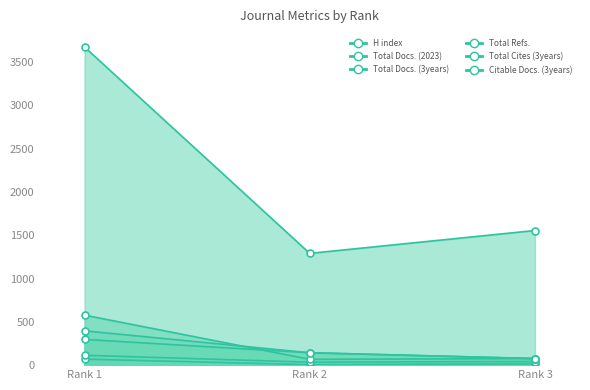

What is the sum of the Total Refs. values at Rank 3 and Rank 2?

2844